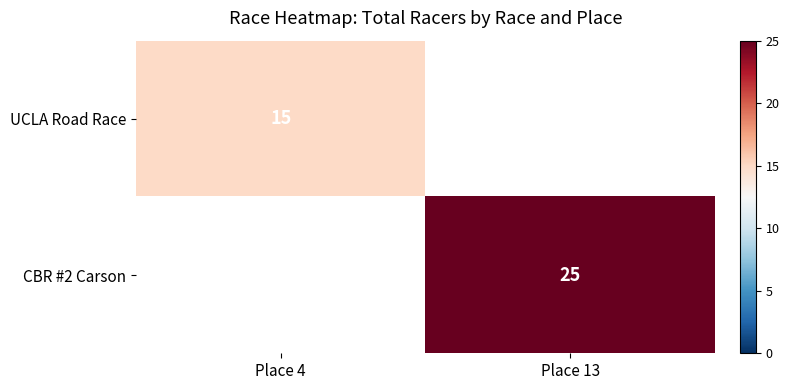

The value of CBR #2 Carson at Place 13 is 36. True or false?

False